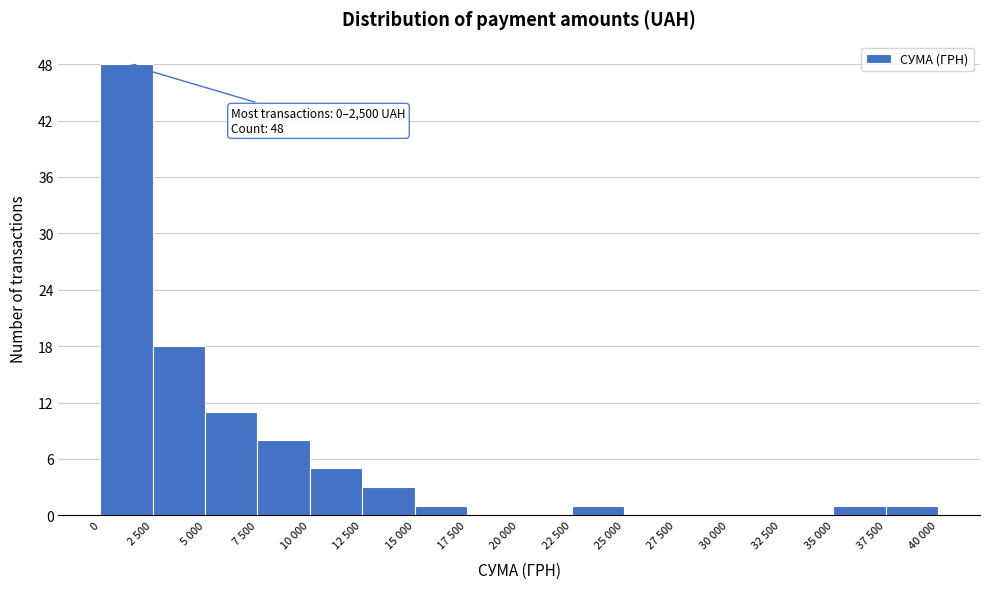

Reading right to left, what are all the values shown in this chart?

37 500=1	35 000=1	32 500=0	30 000=0	27 500=0	25 000=0	22 500=1	20 000=0	17 500=0	15 000=1	12 500=3	10 000=5	7 500=8	5 000=11	2 500=18	0=48